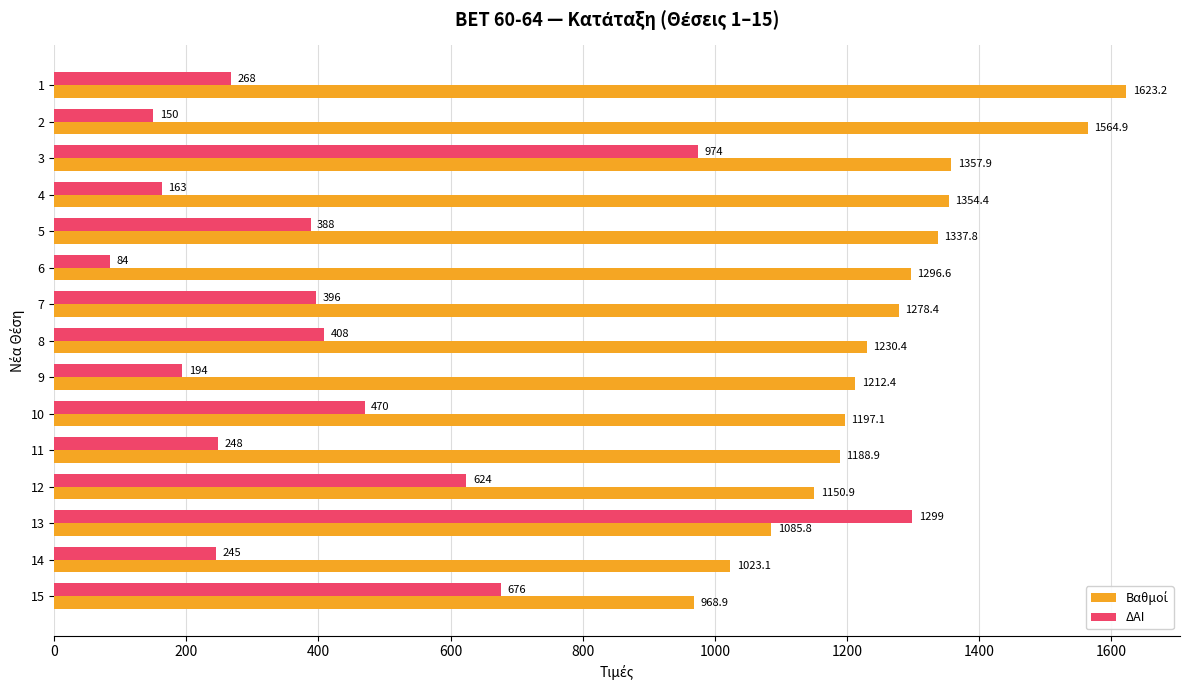

Read the ΔΑΙ value at 9.

194.0